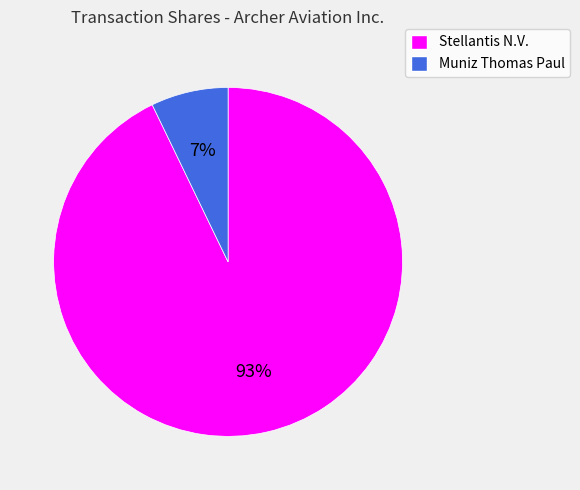

Rank the categories by value from lowest to highest.

Muniz Thomas Paul, Stellantis N.V.